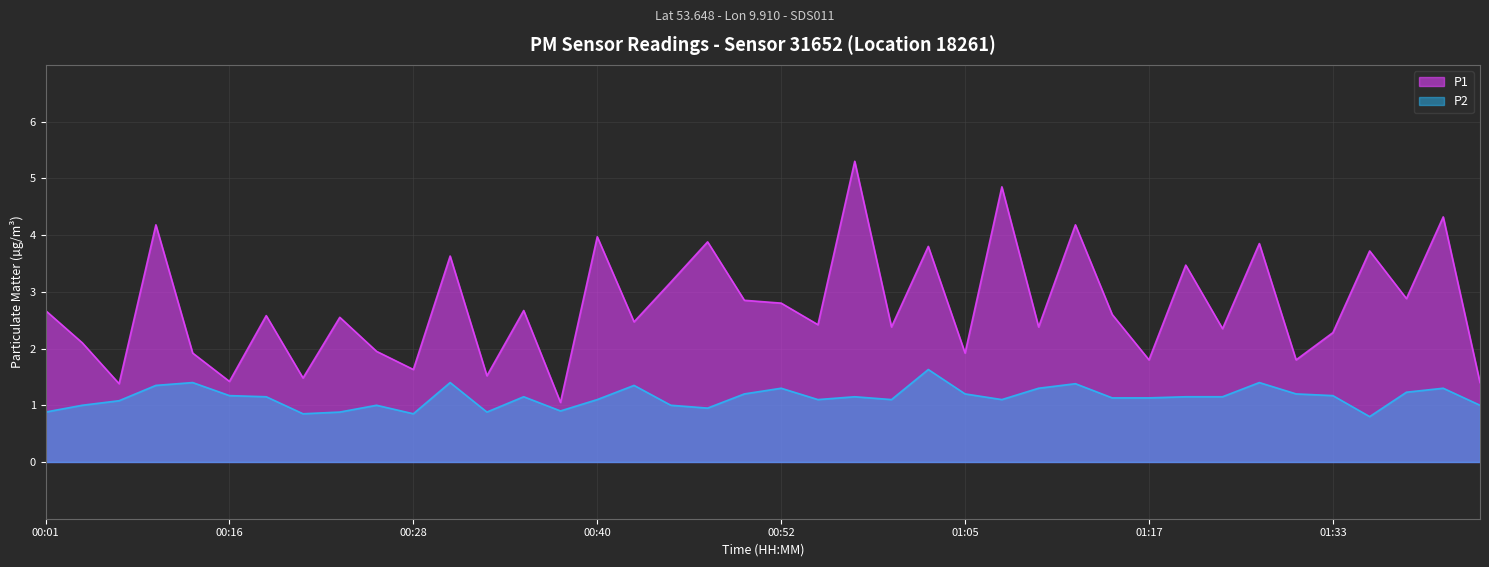

At which label is P1 closest to 3?

01:37